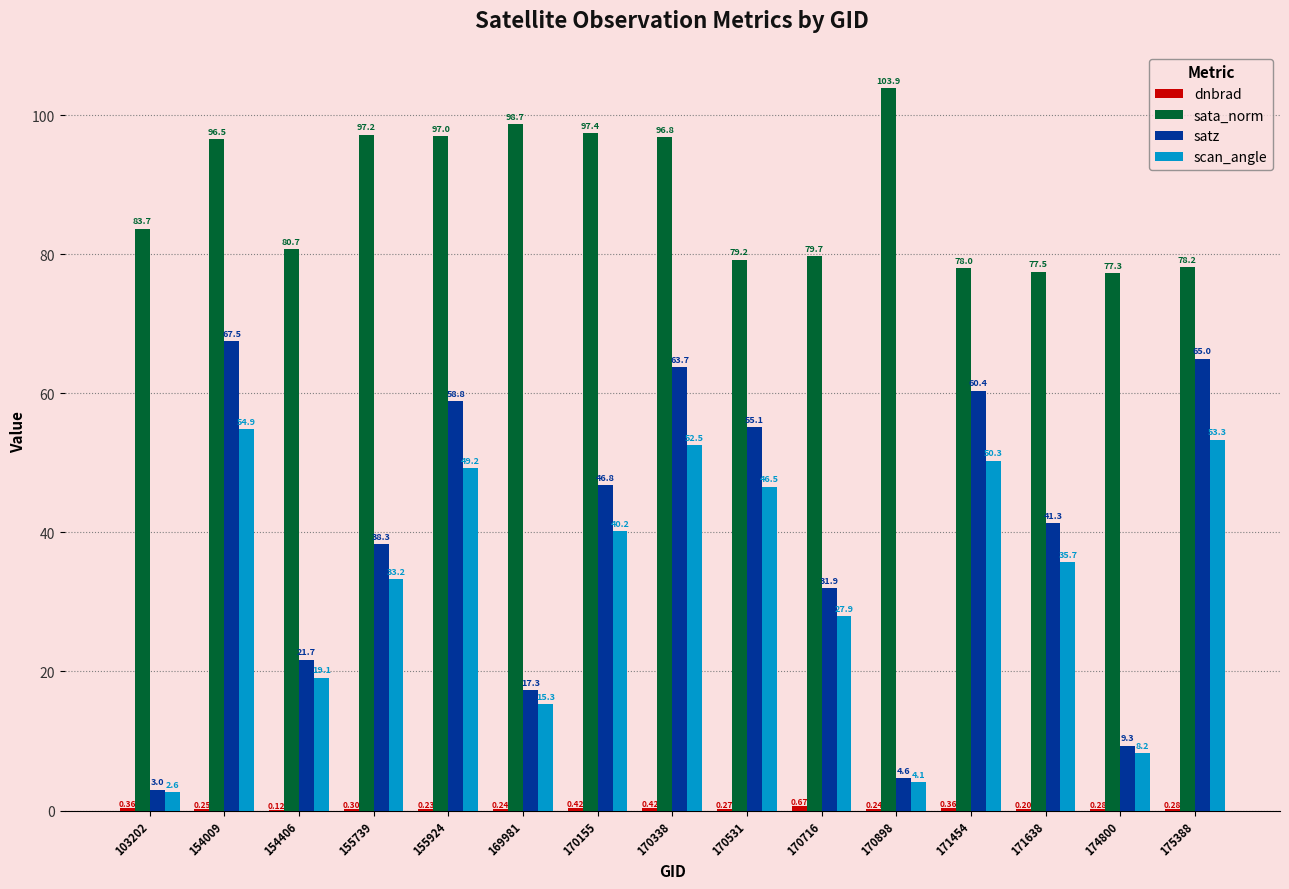

What is the maximum value shown in the chart?

103.9